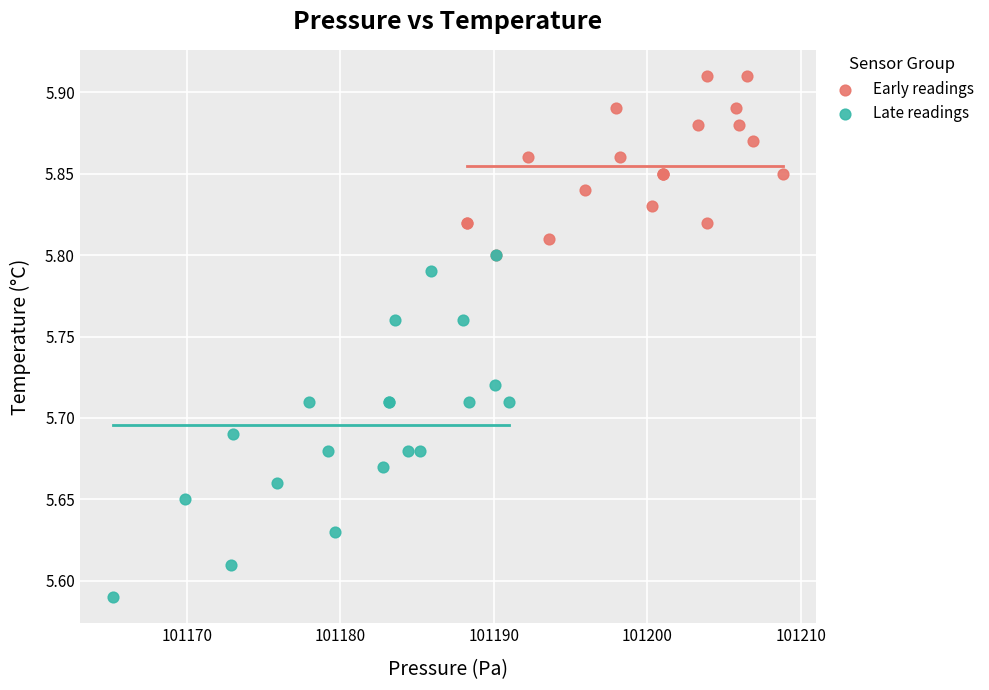

Which series reaches the minimum Y coordinate?

Late readings